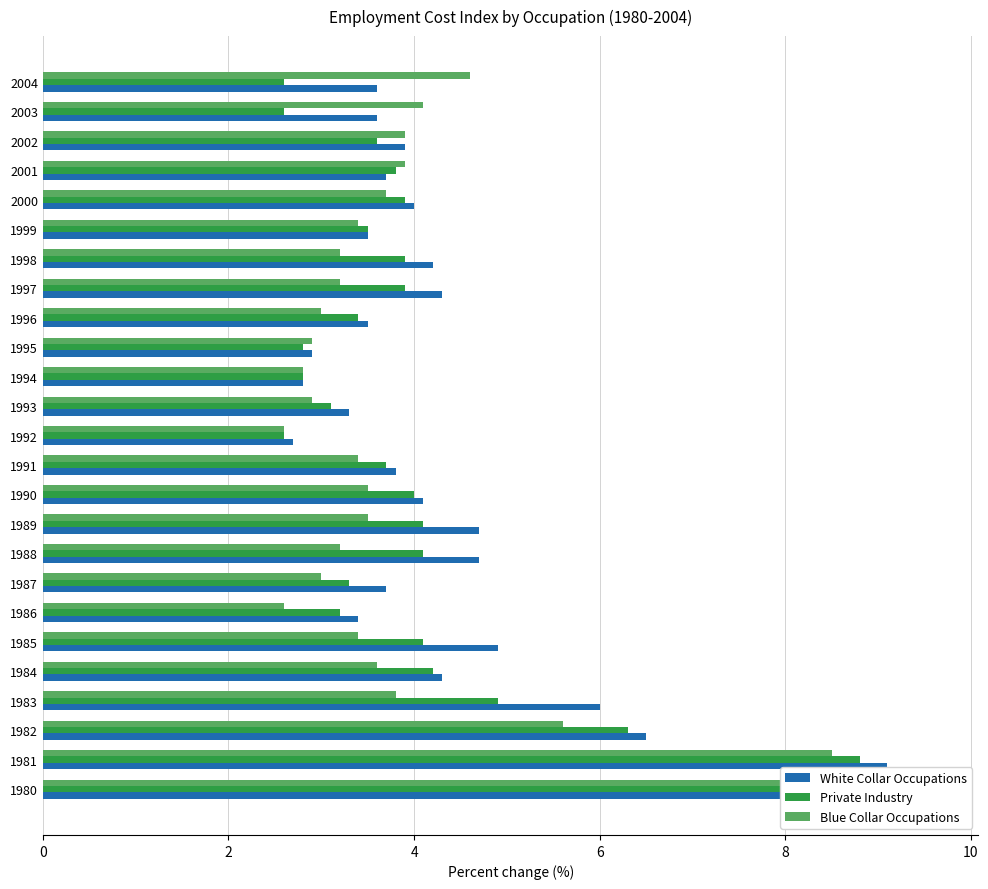

What is the spread (max minus min) of values at 2004?

2.0